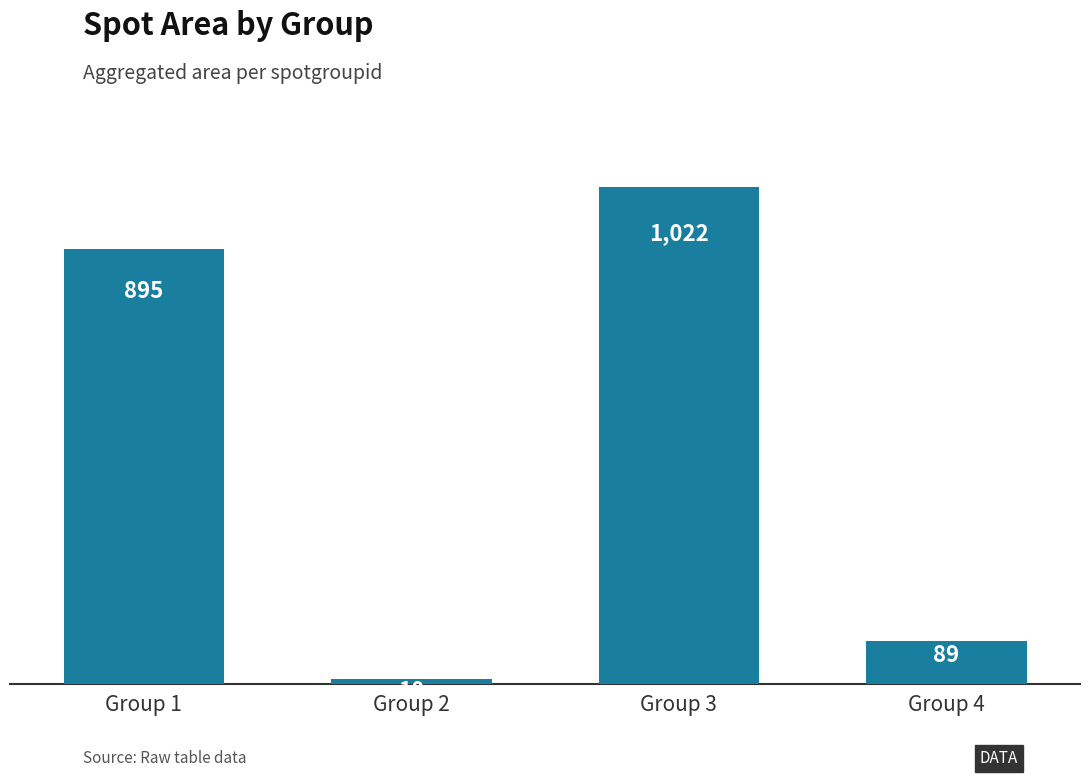

Where is the data nearest to the value 516?

Group 1